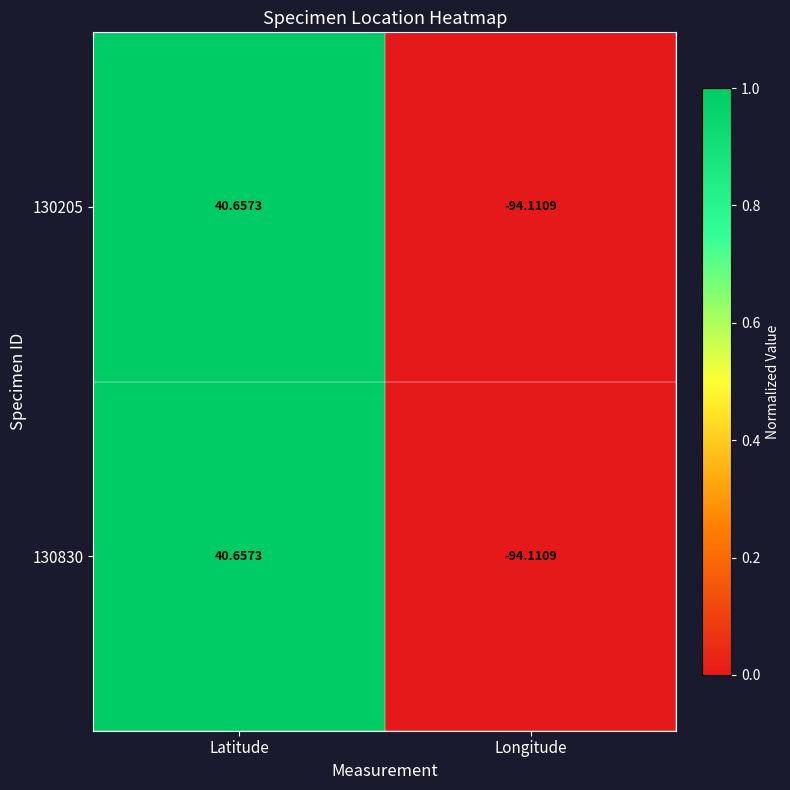

Where is 130205 nearest to the value -26?

Latitude